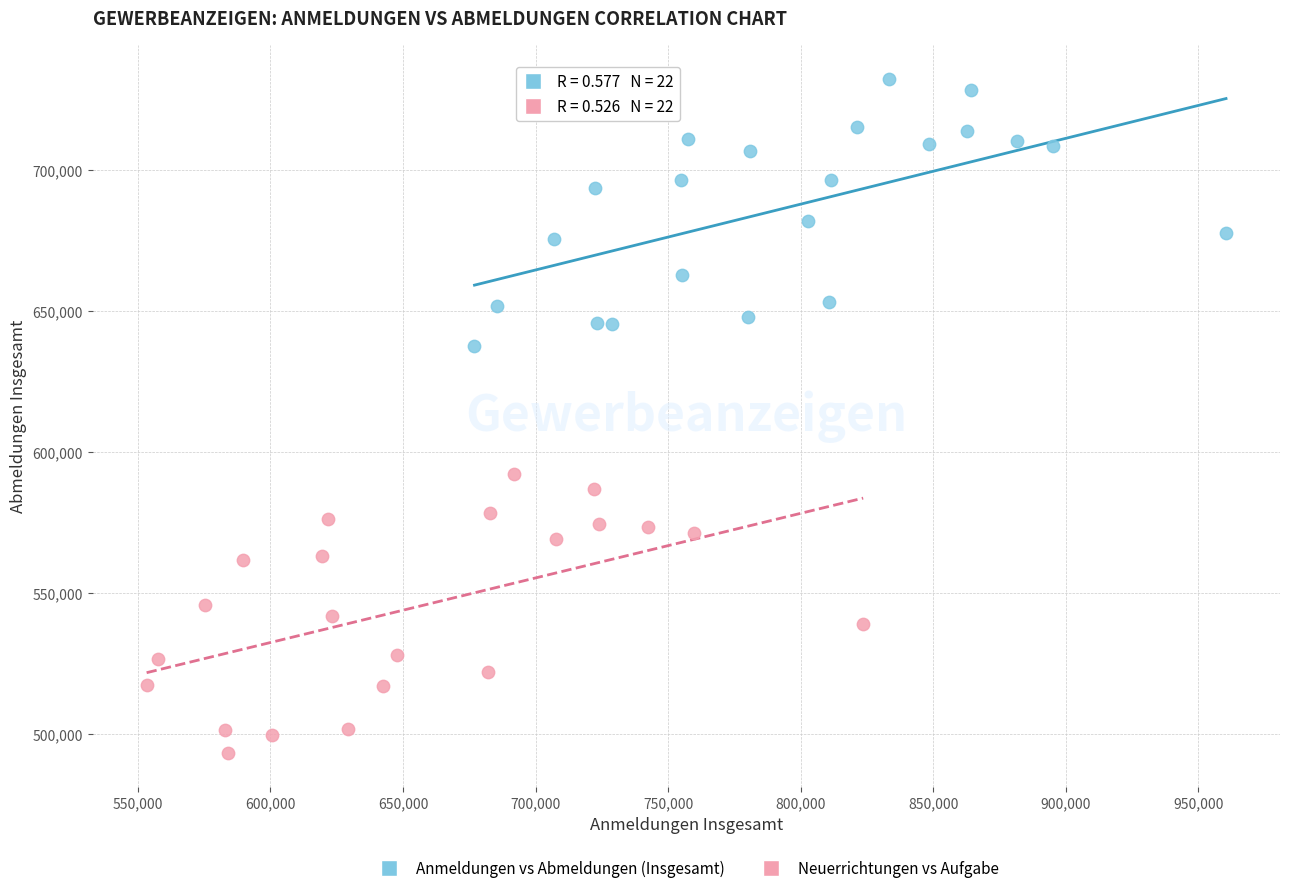

What are all the series names shown in the legend?

Anmeldungen vs Abmeldungen (Insgesamt), Neuerrichtungen vs Aufgabe